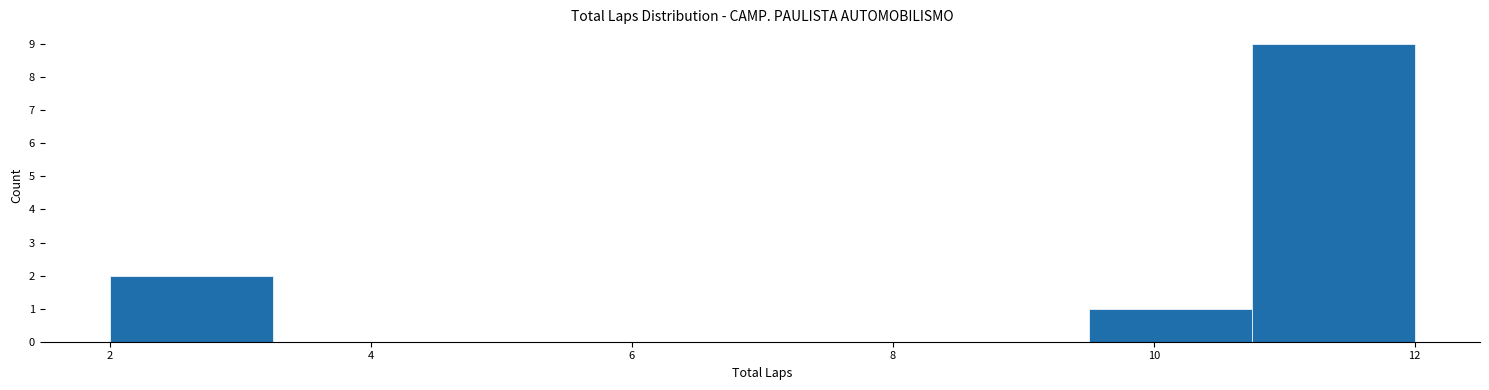

How tall is the bar that spans 2.00 to 3.25 on the x-axis? Neither the bar edges nor the heights are printed on the chart, so give them approximately, as read against the axes.

2